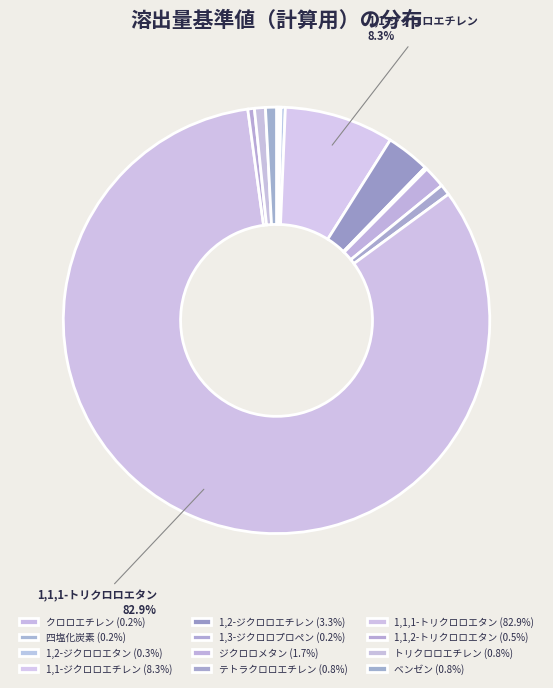

Which has a higher value, トリクロロエチレン or クロロエチレン?

トリクロロエチレン